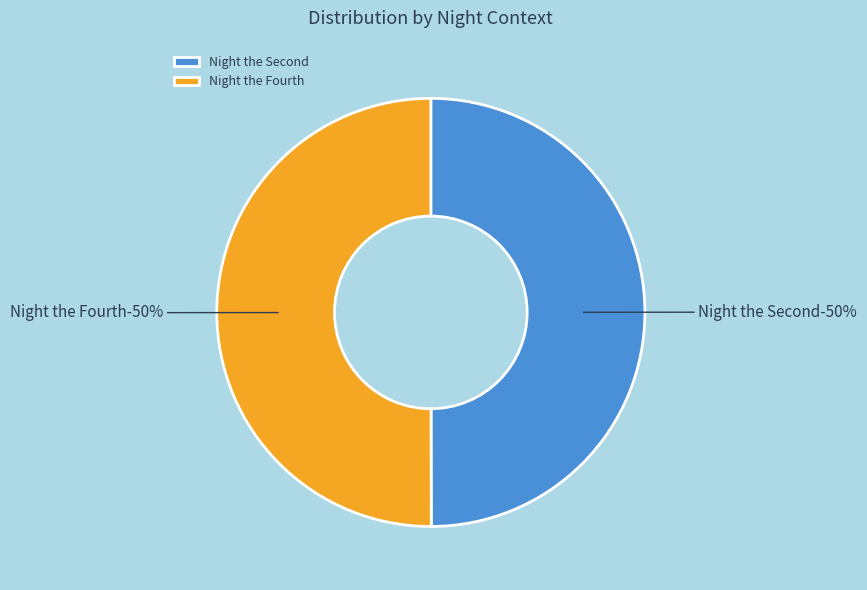

To the nearest percent, what is the average slice percentage?

50%